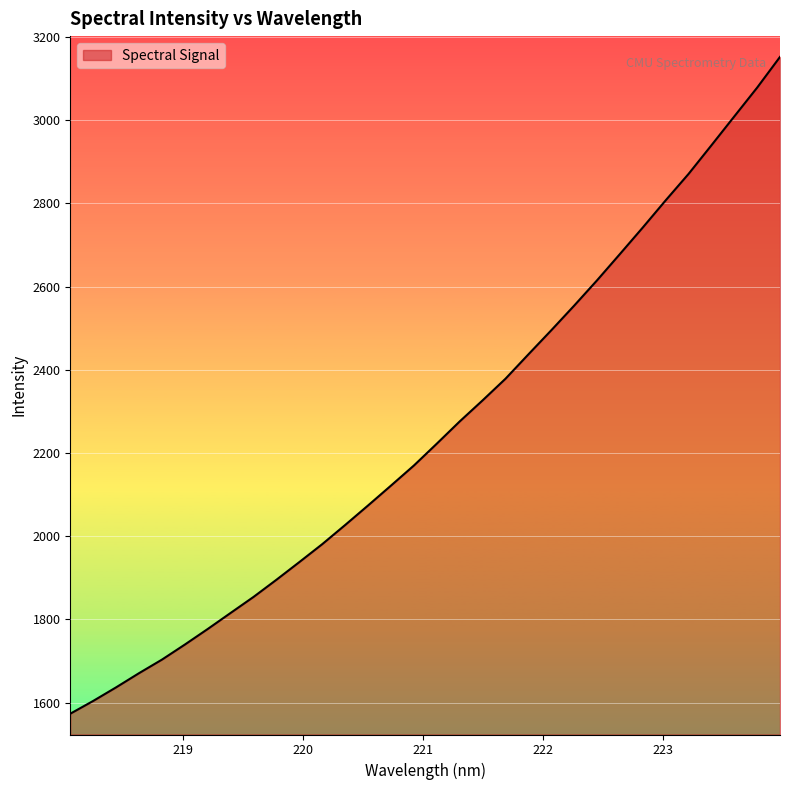

What is the smallest value displayed?

1573.1